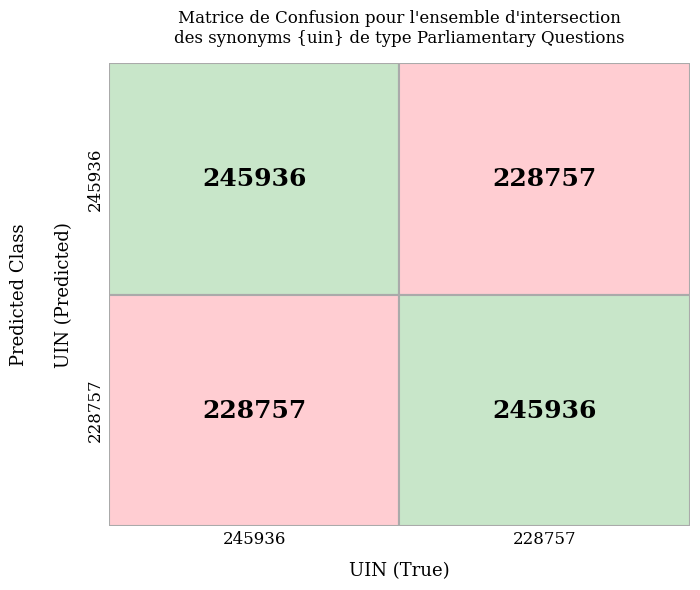

At which label is 228757 closest to 237346?

245936